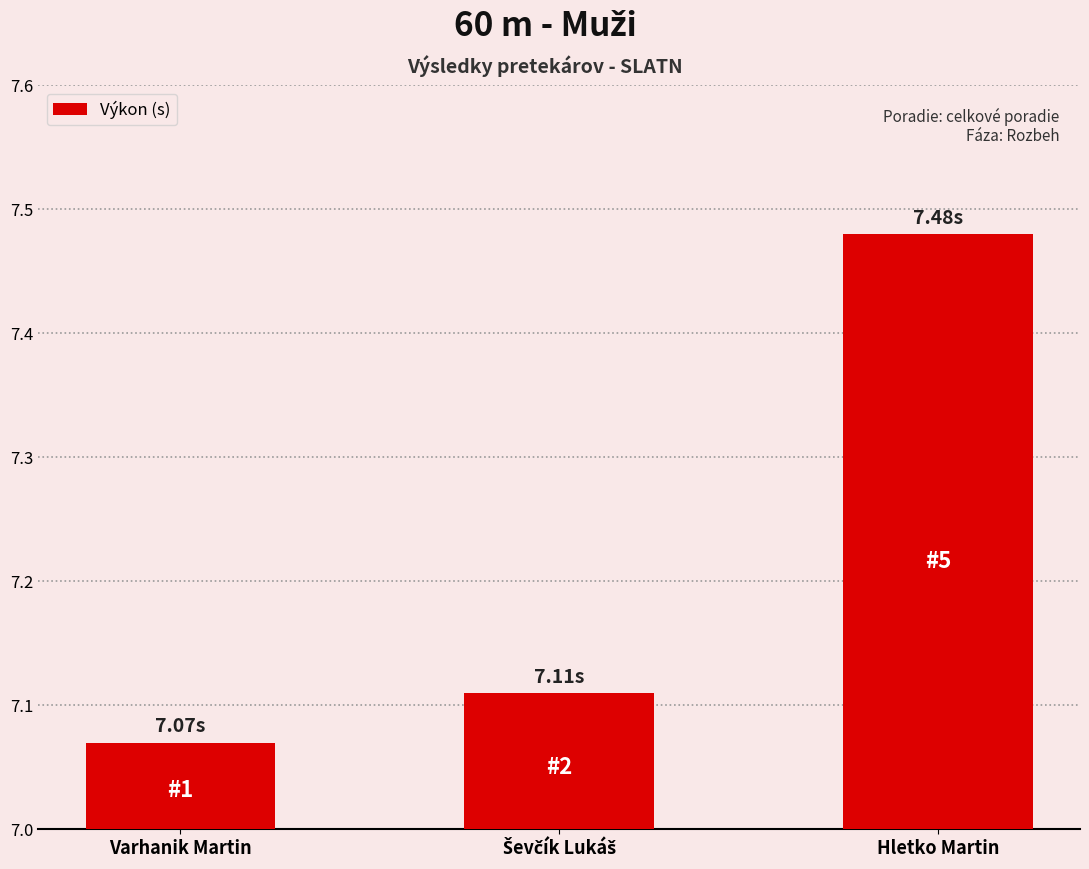

Which has a higher value, Varhanik Martin or Hletko Martin?

Hletko Martin